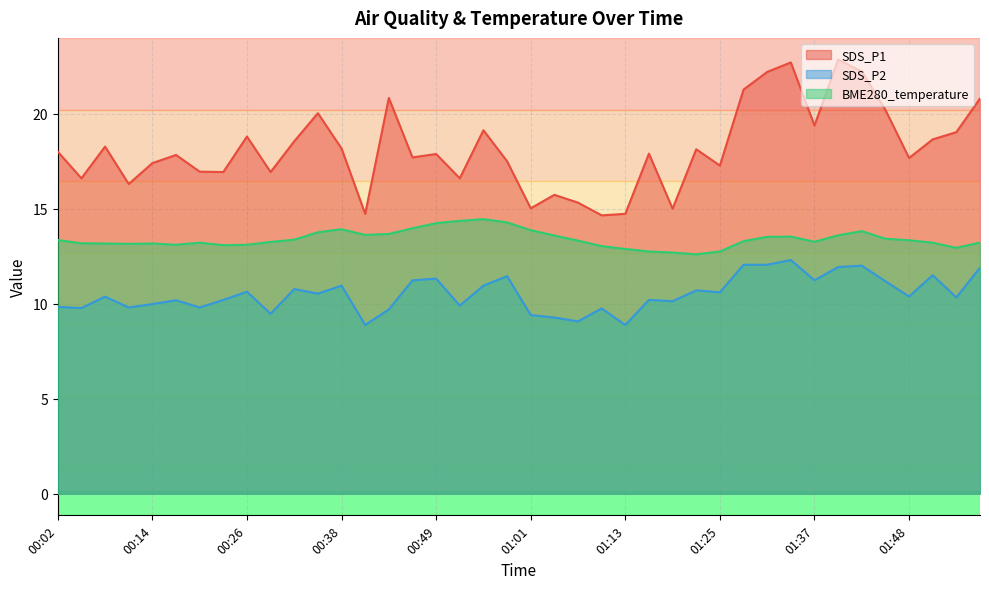

What is the total value across all series at 00:20?

40.0